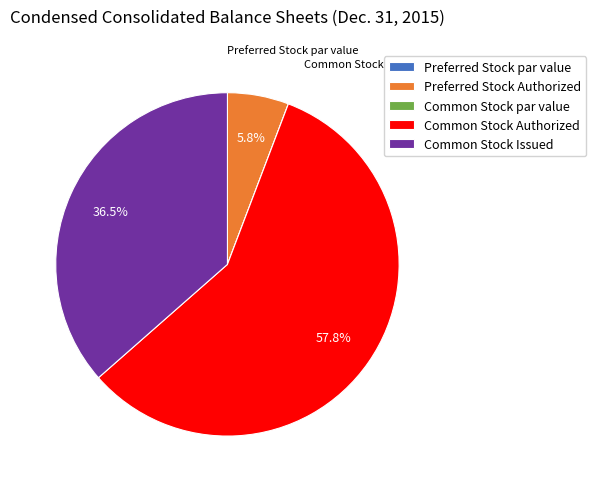

Which category has the biggest portion of the pie?

Common Stock Authorized